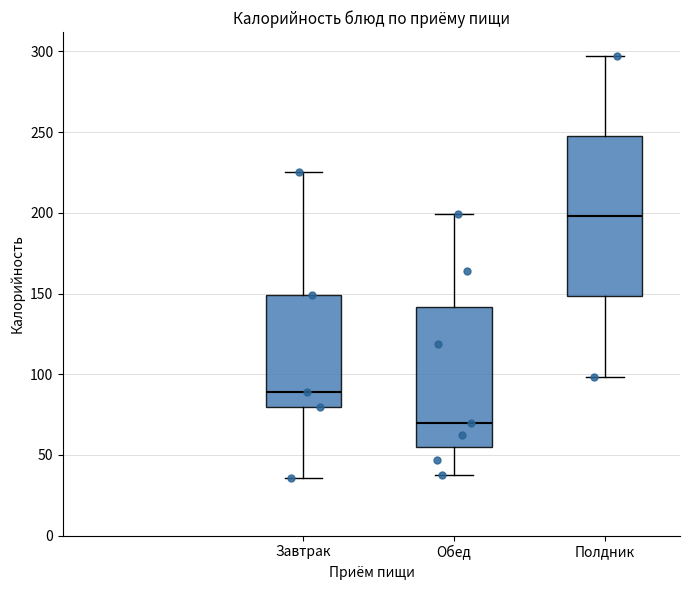

Where is the upper edge of the box for Обед on the y-axis? The values are not printed on the chart, so give them approximately, as read against the axis.

140